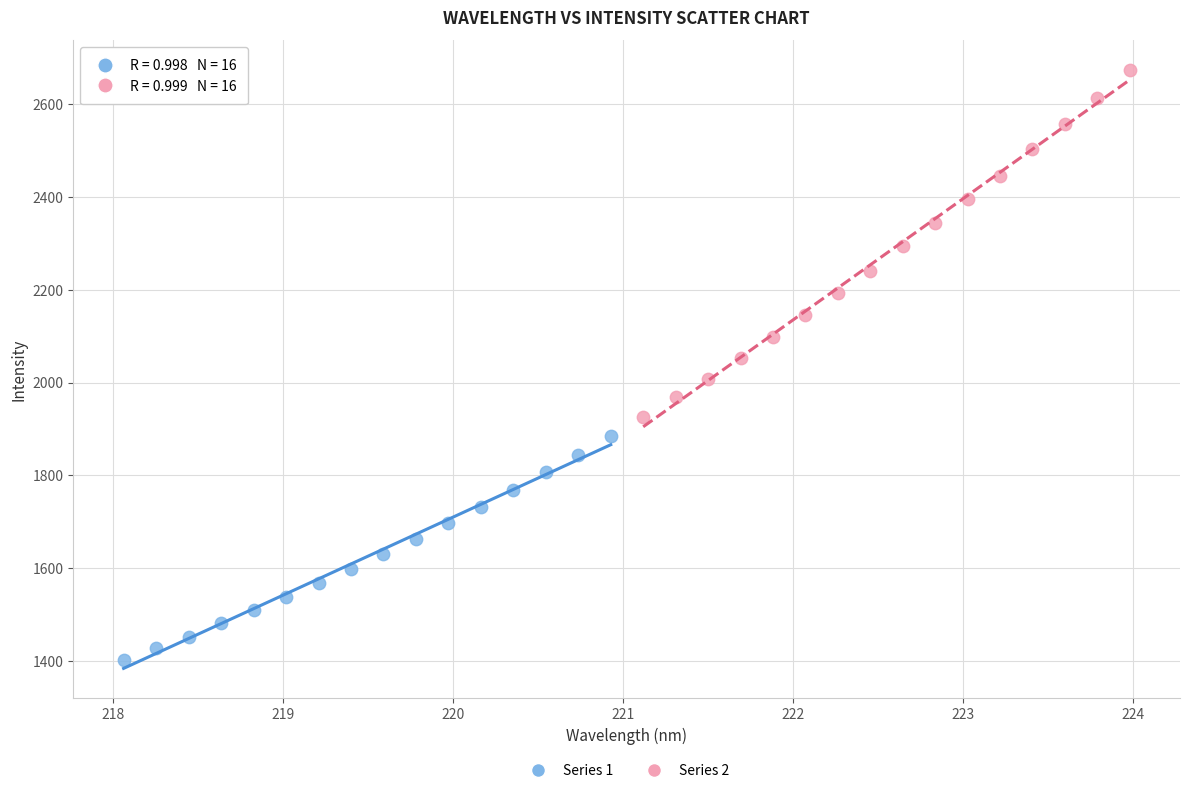

Which series contains the highest Y value?

Series 2